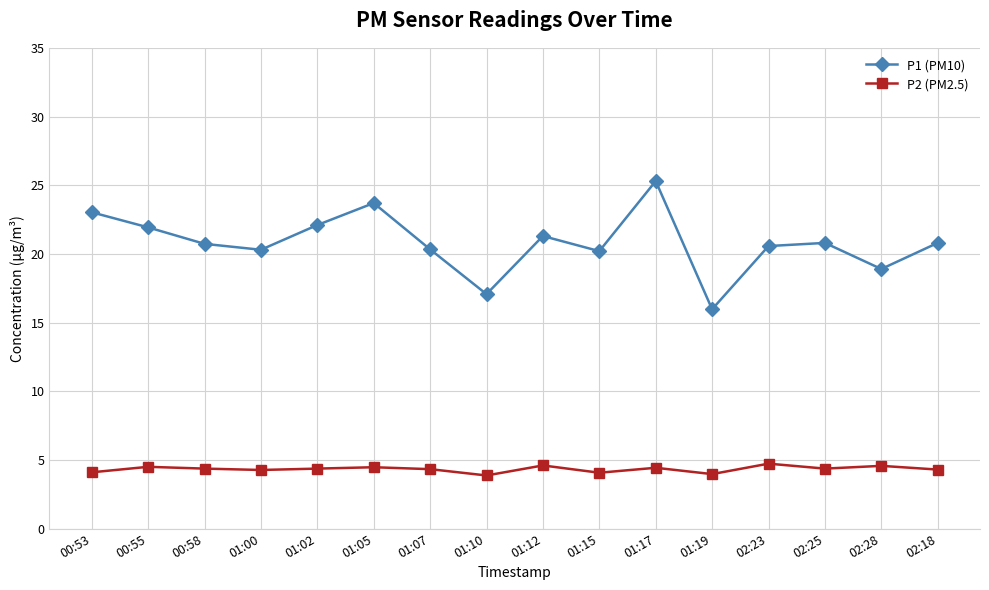

Which series has the largest range (max minus min)?

P1 (PM10)